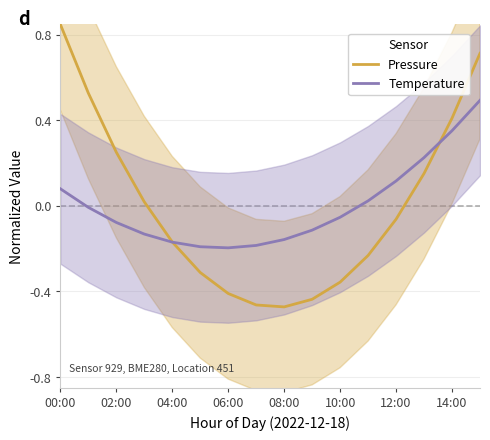

How many values in the Pressure series are below 0?

9